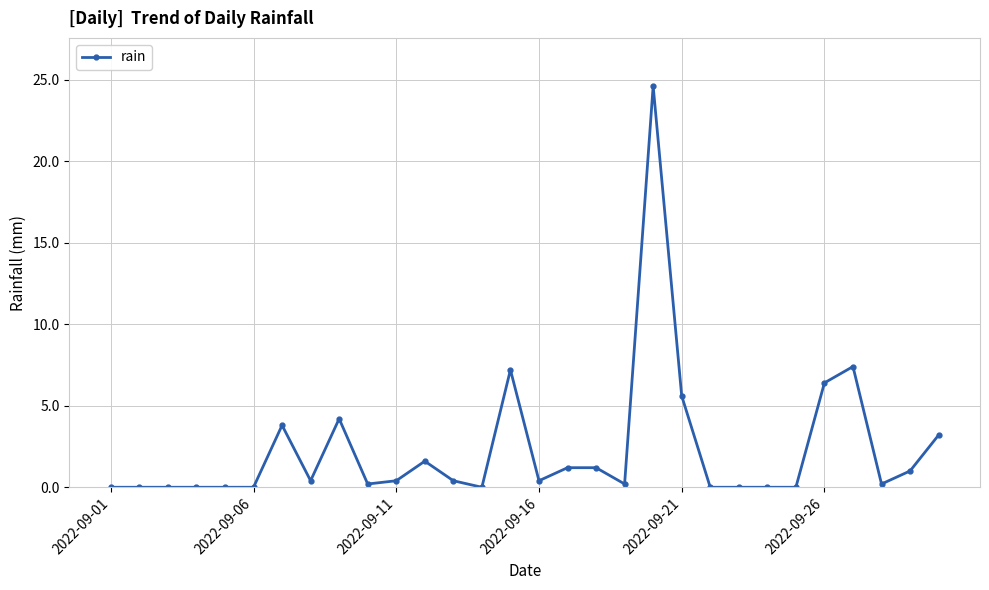

True or false: the data has more than 2 interior local peaks.

True